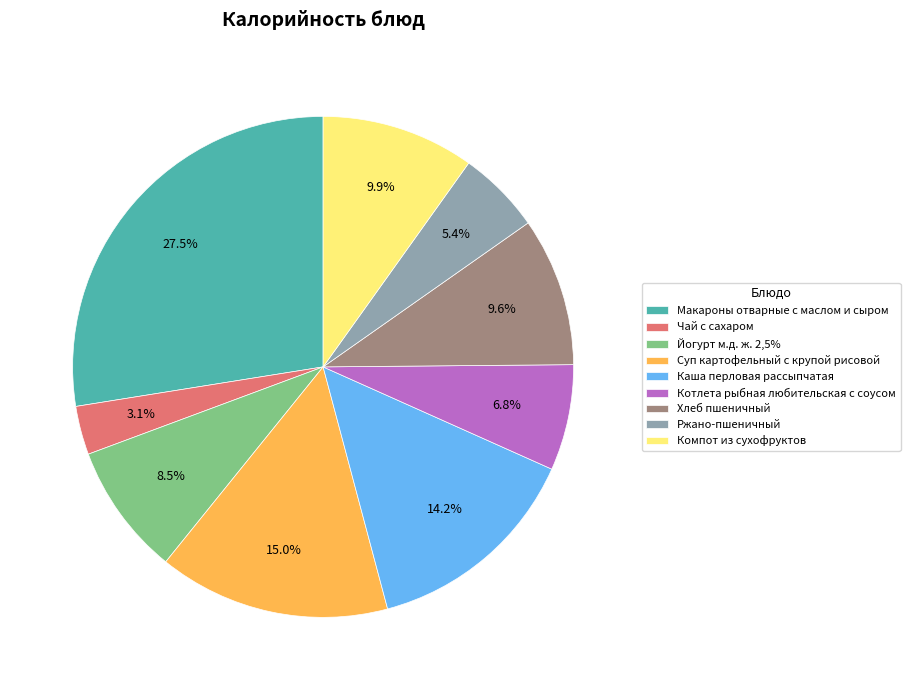

What percentage is NOT represented by Ржано-пшеничный?

94.6%